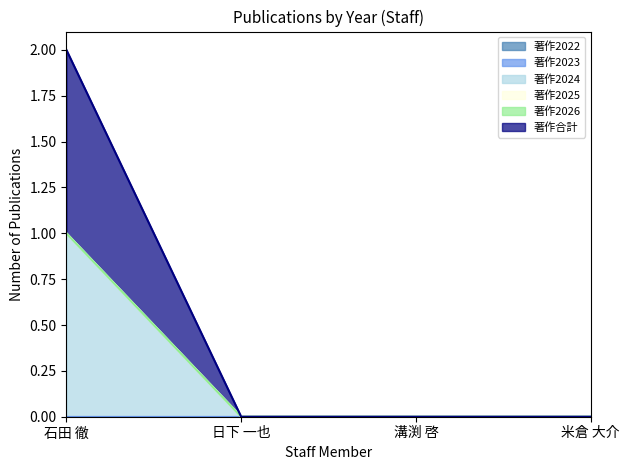

True or false: 著作2023 has more than 1 points higher than both neighbors.

False